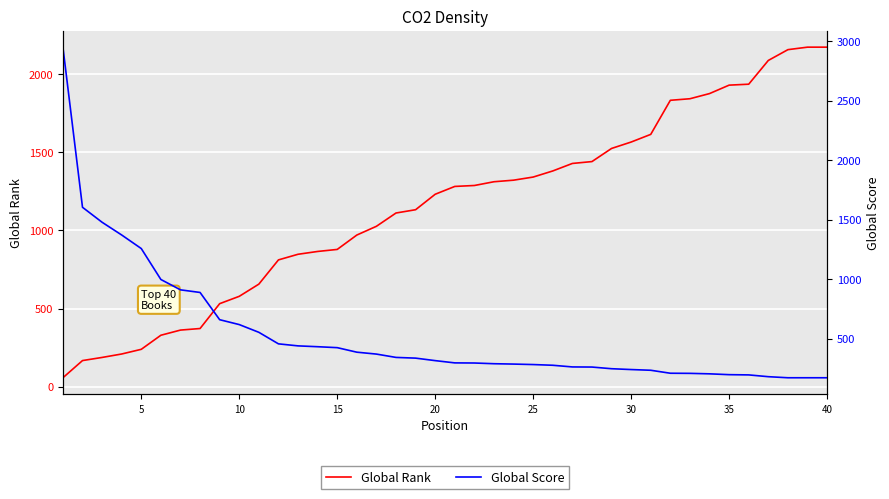

What is the lowest value of the Global Rank series?

57